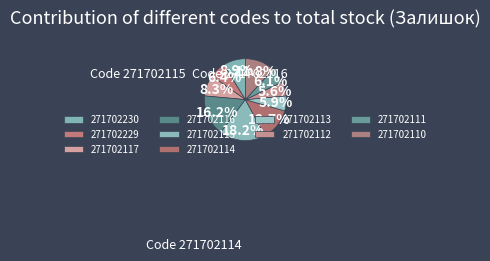

How many segments does this pie chart have?

10